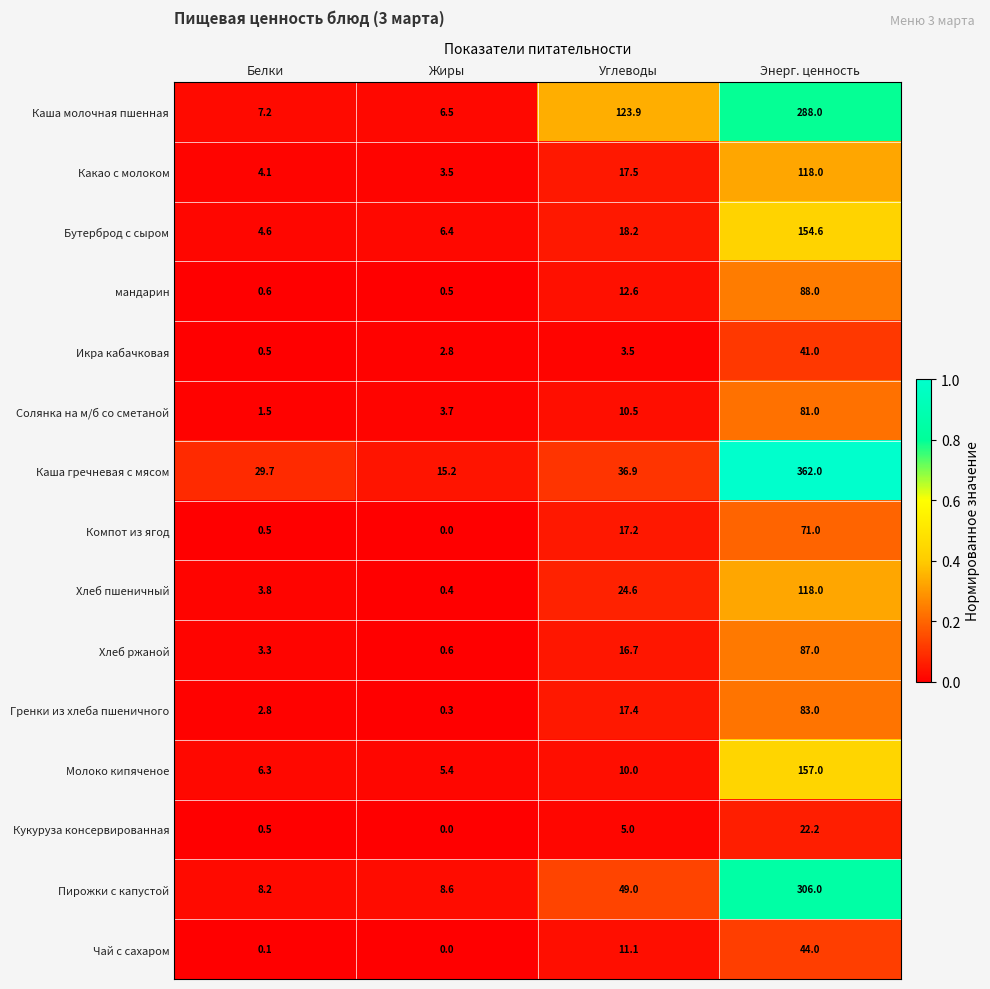

Is it true that Бутерброд с сыром equals 18.2 at Углеводы?

True